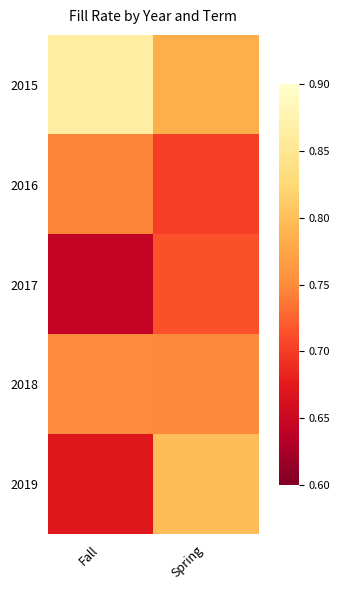

At which category does the chart reach its minimum across all series?

Fall